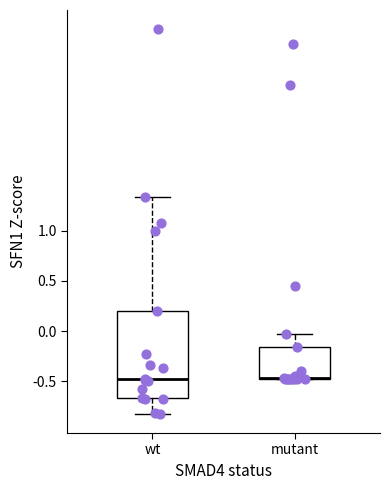

Where is the lower edge of the box for wt on the y-axis? The values are not printed on the chart, so give them approximately, as read against the axis.

-0.65